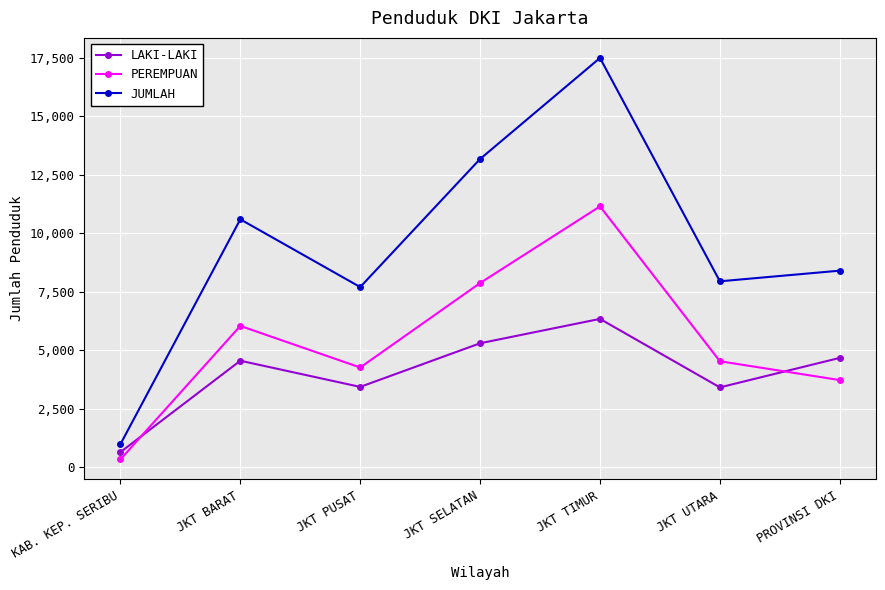

True or false: LAKI-LAKI has a value of 1257 at JKT UTARA.

False